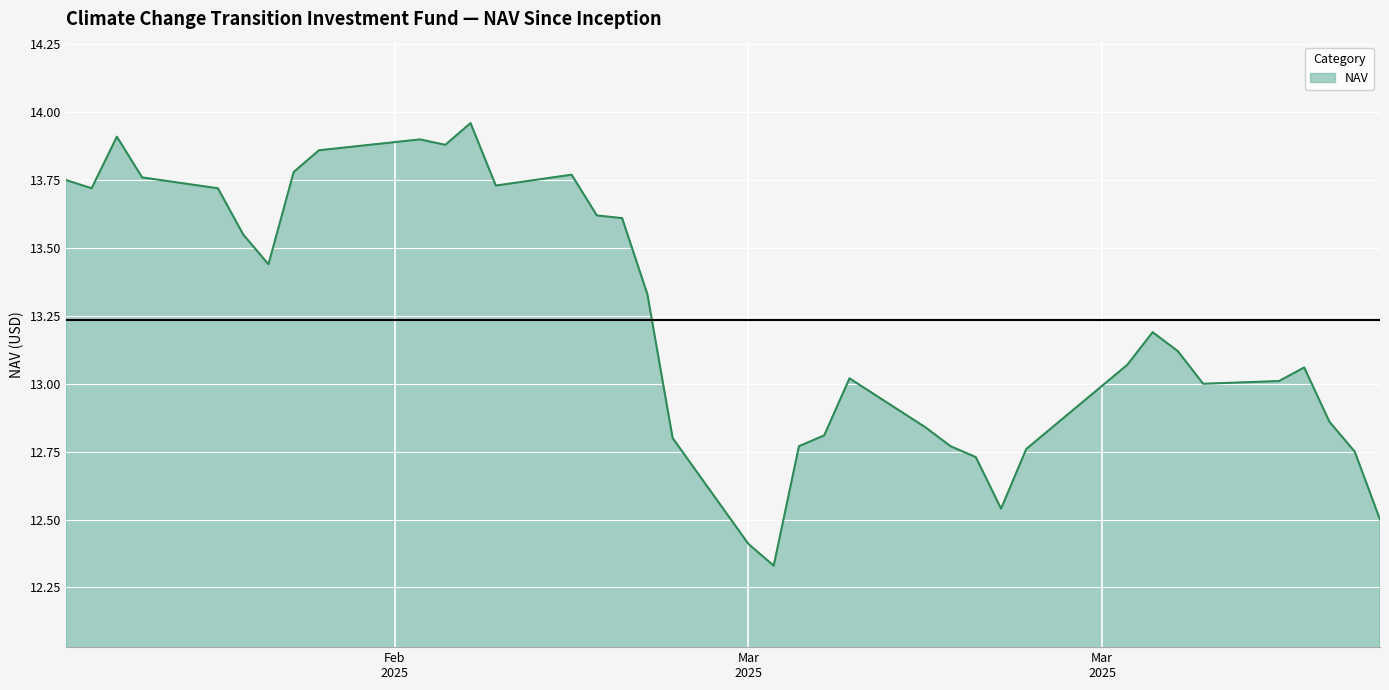

What is the difference between the maximum and minimum values?

1.6